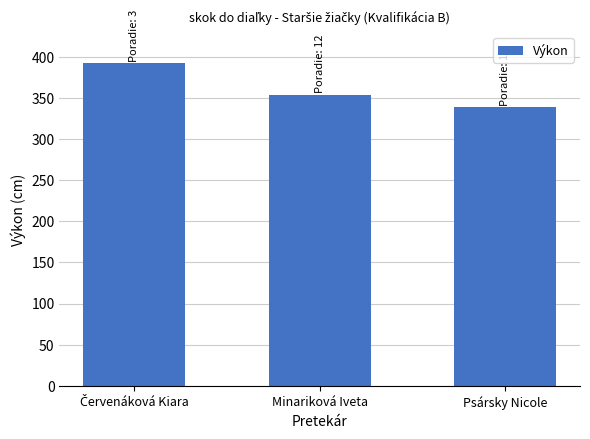

True or false: the data shows 354 at Minariková Iveta.

True